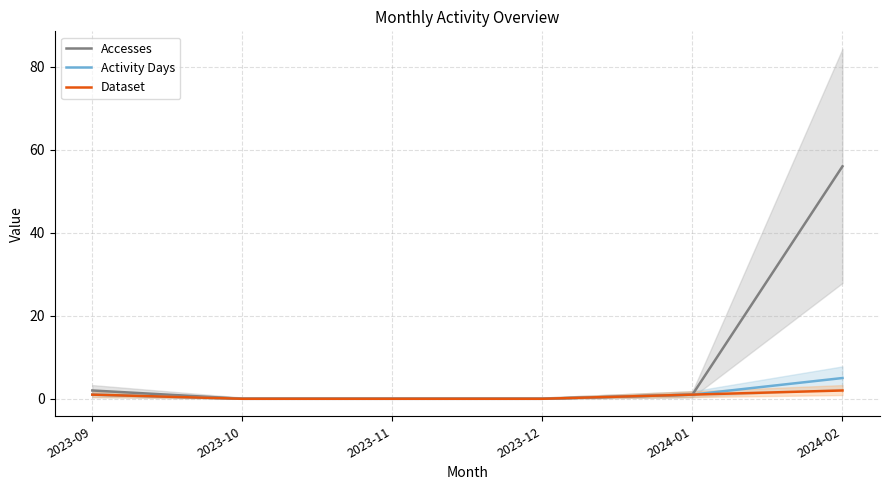

Which series has the largest total across all categories?

Accesses